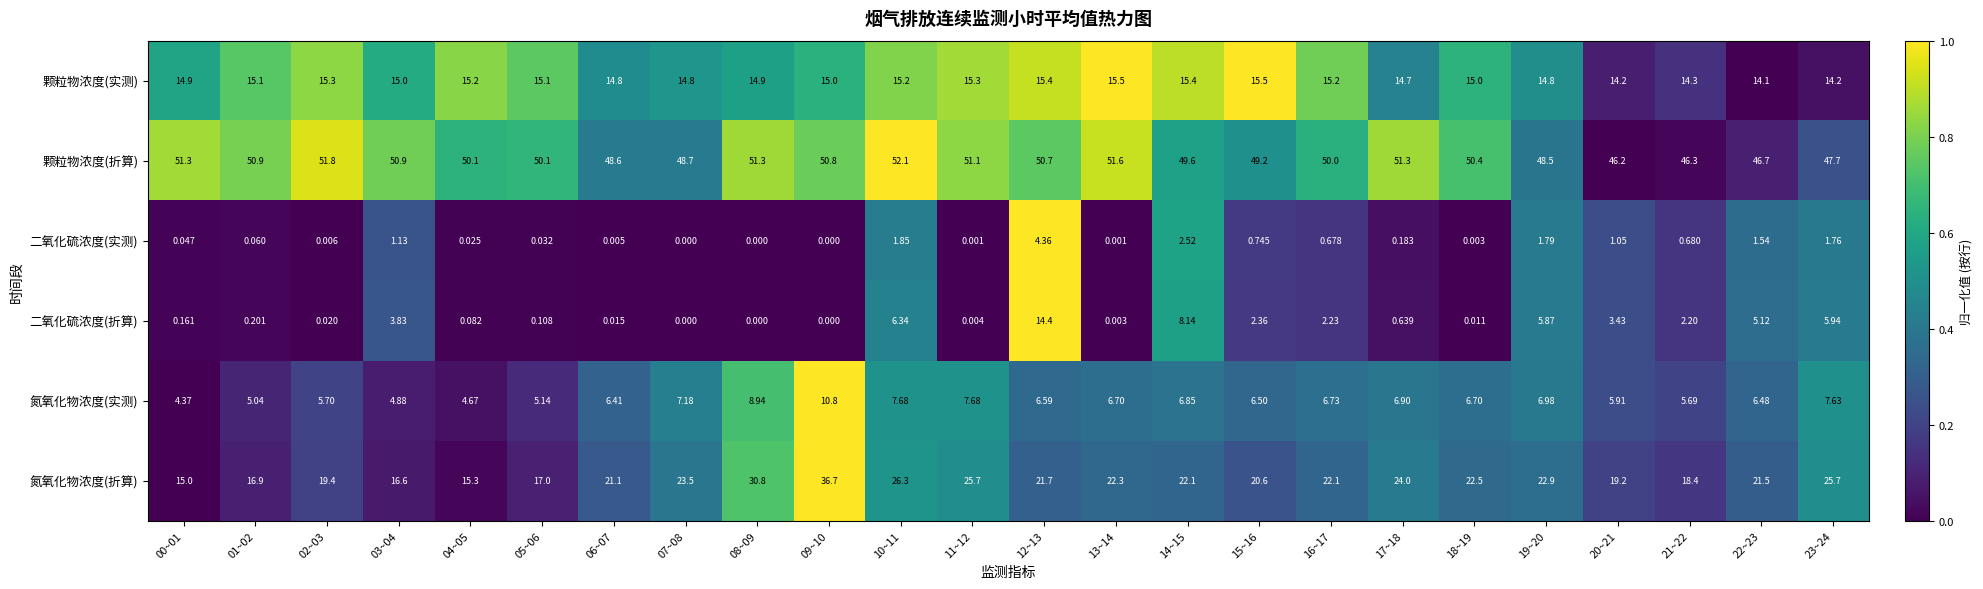

Which series has the largest total across all categories?

颗粒物浓度(折算)